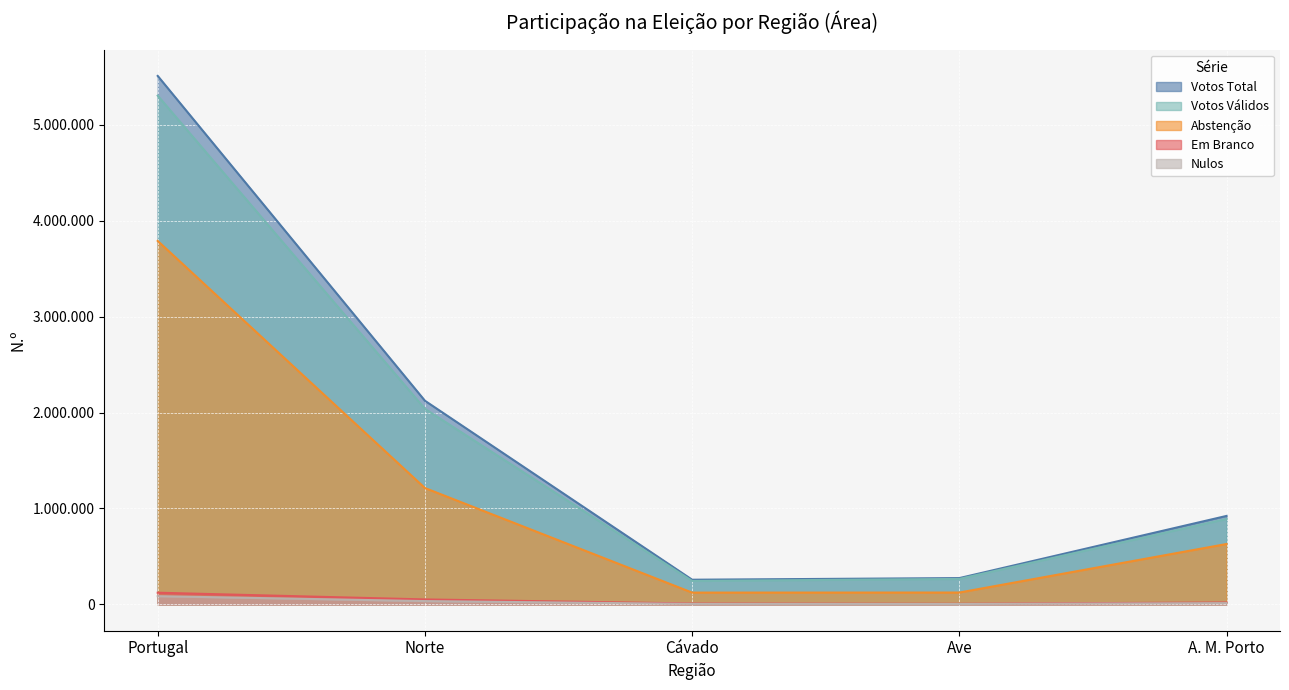

What is the total value across all series at Ave?

669422